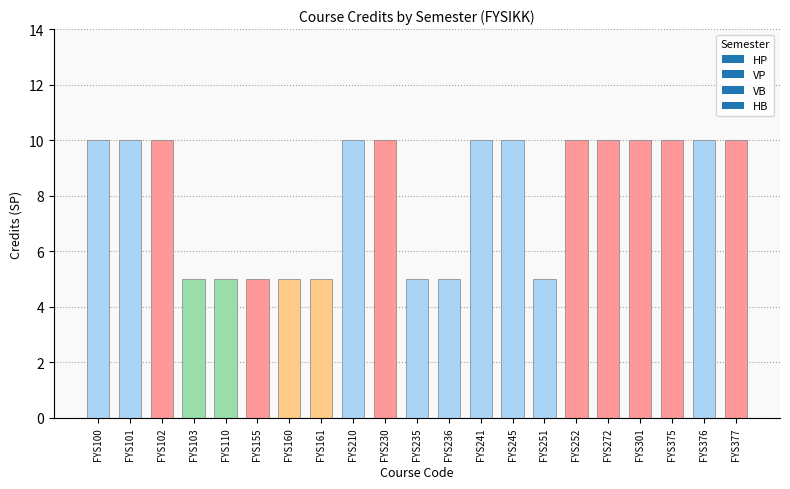

What is the minimum value shown in the chart?

5